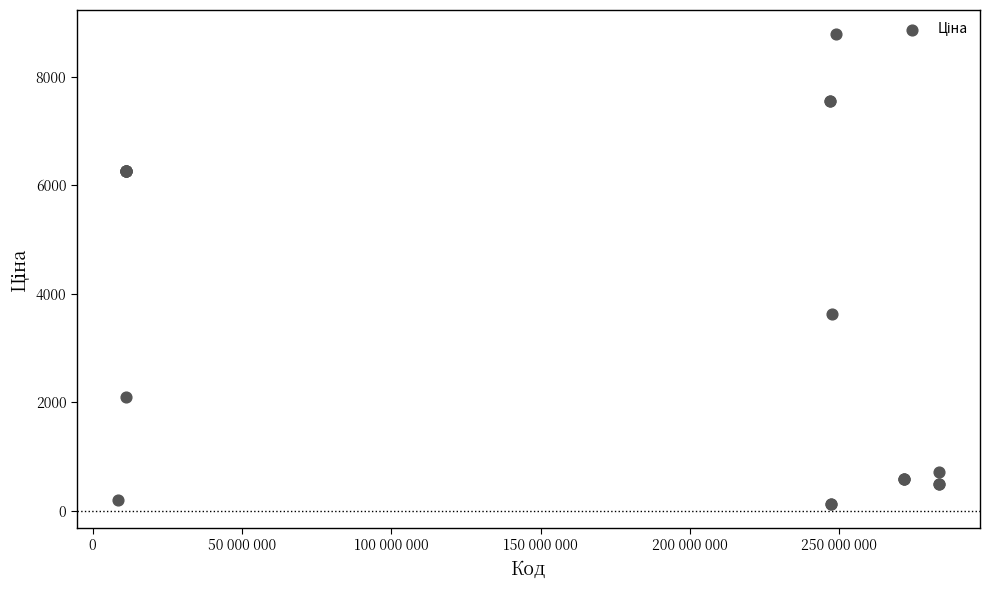

What Y value in the scatter plot is closest to 4455?

3622.2